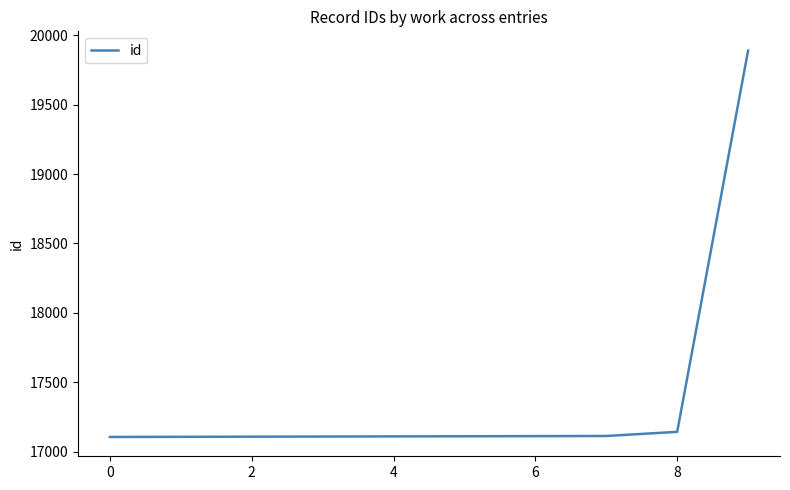

What is the difference between the maximum and minimum values?

2785